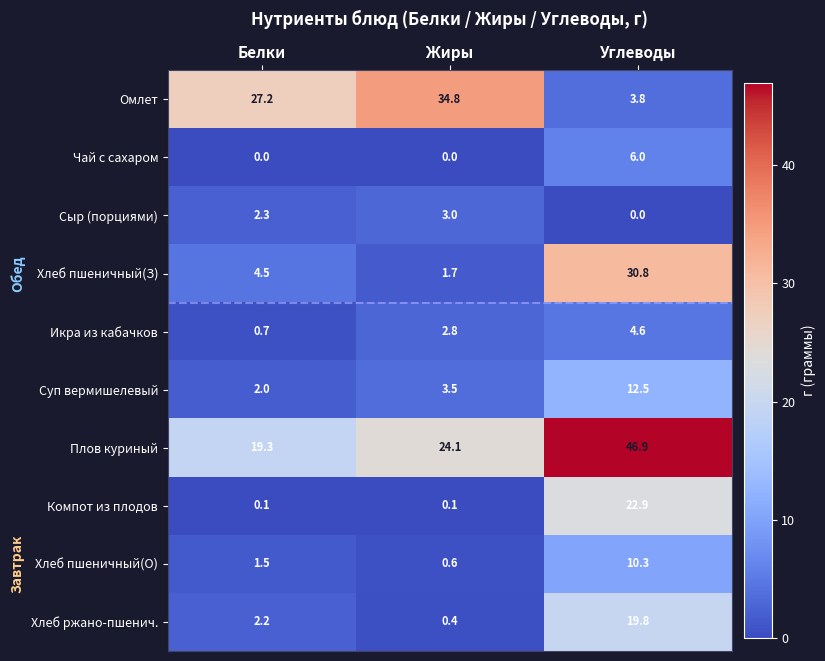

What value does the Хлеб пшеничный(З) series have at Жиры?

1.7